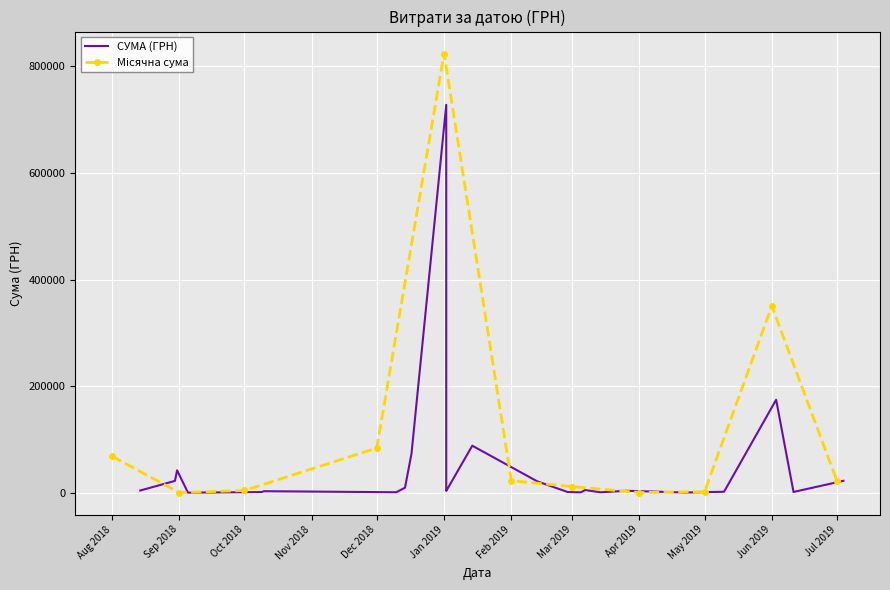

Approximately how many times larger is the value at 17 compared to 8?

14.4